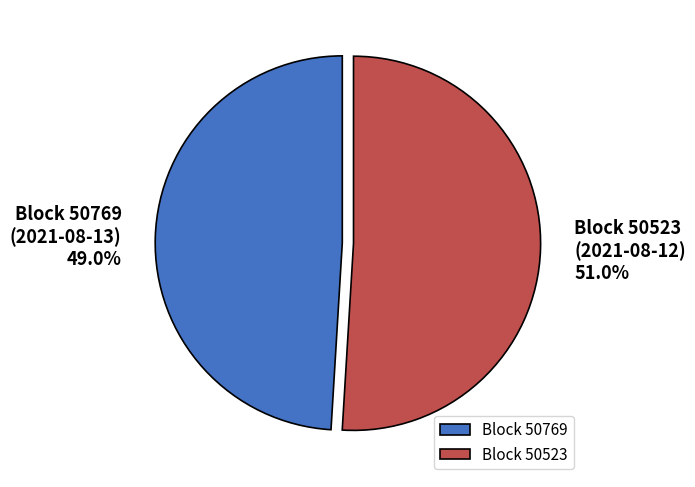

How many segments does this pie chart have?

2